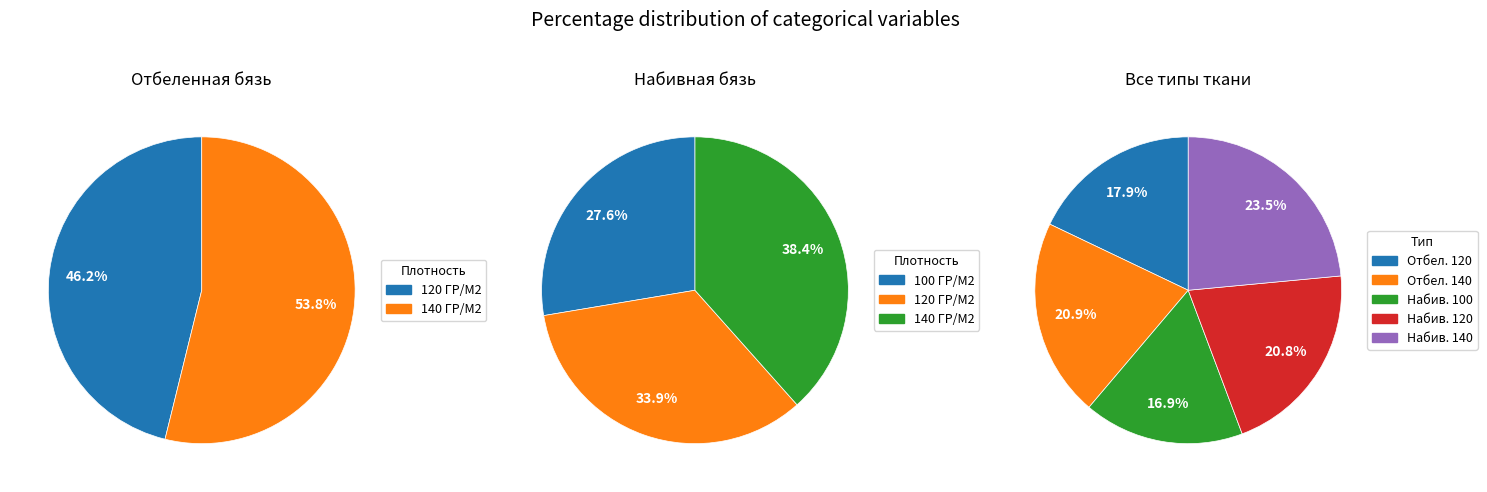

Combined, do БЯЗЬ ОТБЕЛЕННАЯ 140 and БЯЗЬ НАБИВНАЯ 120 account for over 50%?

No